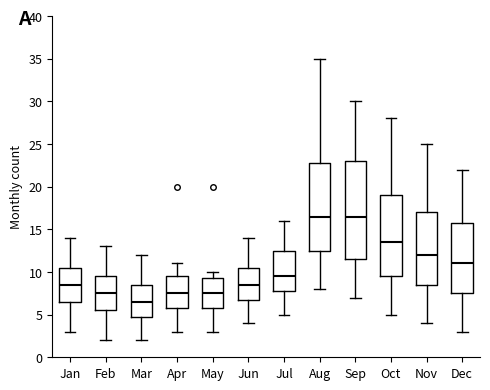

Which box has the lowest median line?

Mar